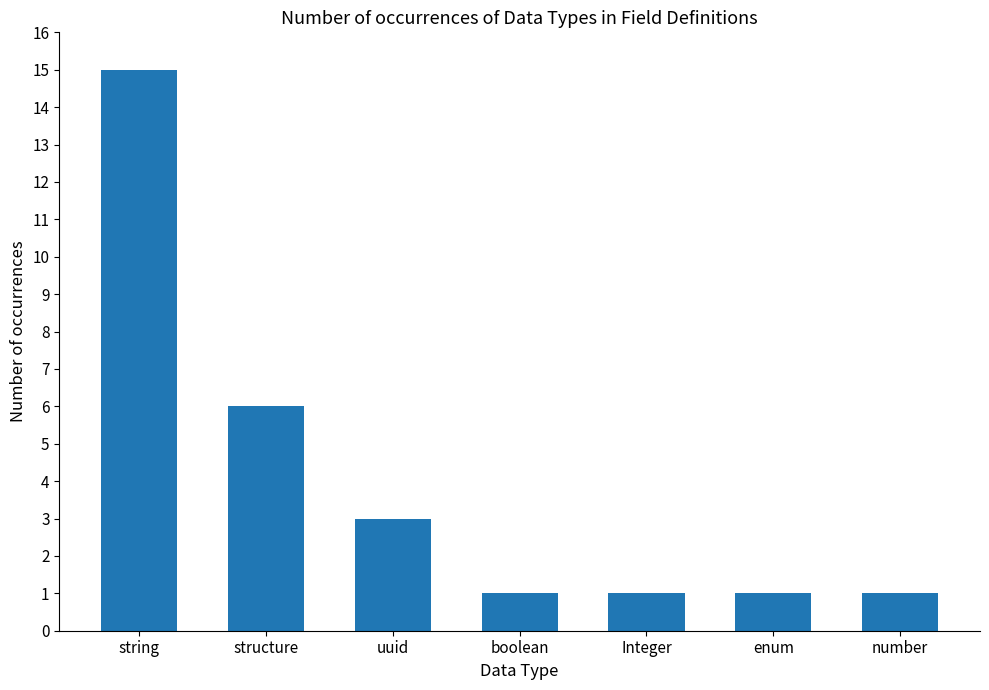

Reading left to right, list all the values displayed in this chart.

15	6	3	1	1	1	1